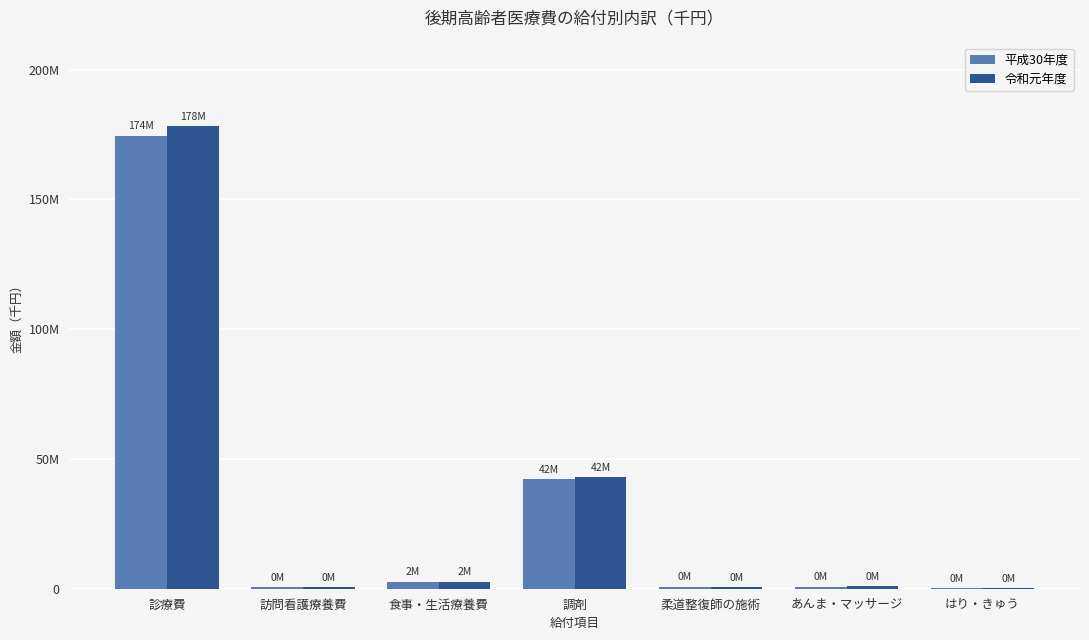

Rank the categories by 平成30年度 value from highest to lowest.

診療費, 調剤, 食事・生活療養費, あんま・マッサージ, 柔道整復師の施術, 訪問看護療養費, はり・きゅう